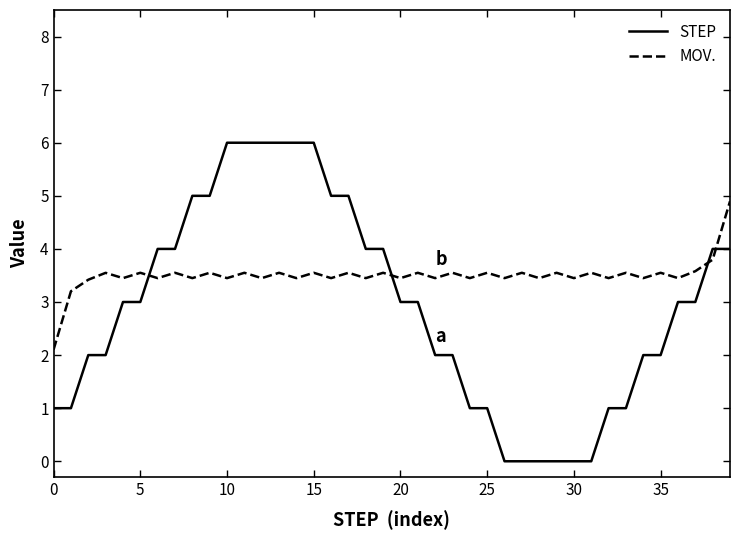

Which series has the largest total across all categories?

MOV.